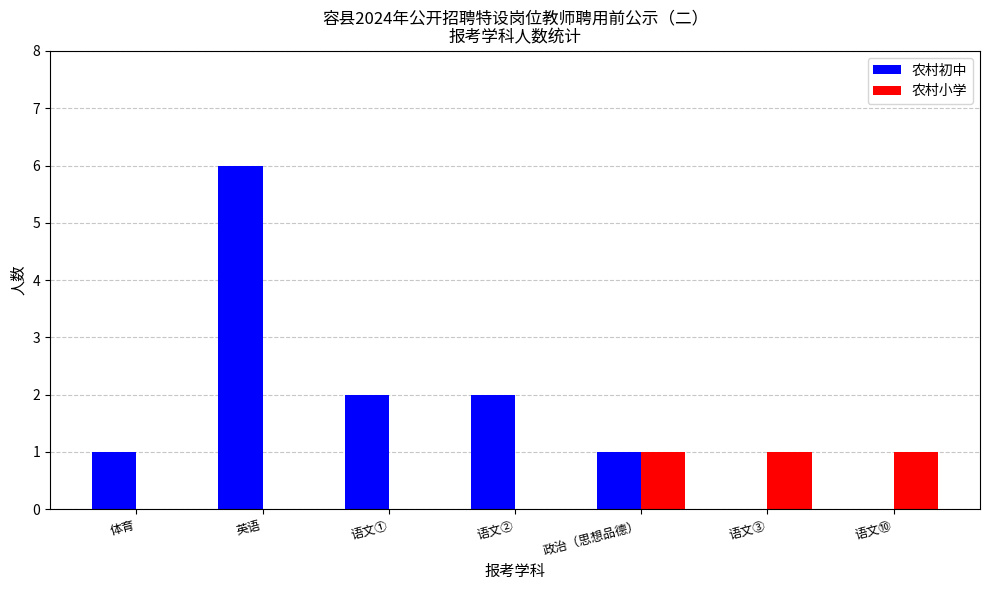

What value does the 农村初中 series have at 英语?

6